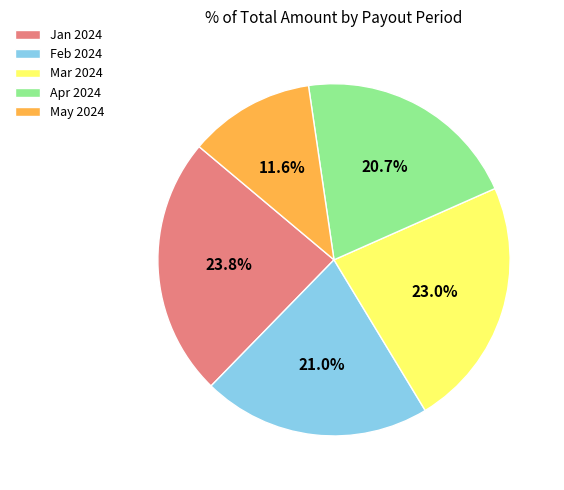

Which slice is the largest?

Jan 2024